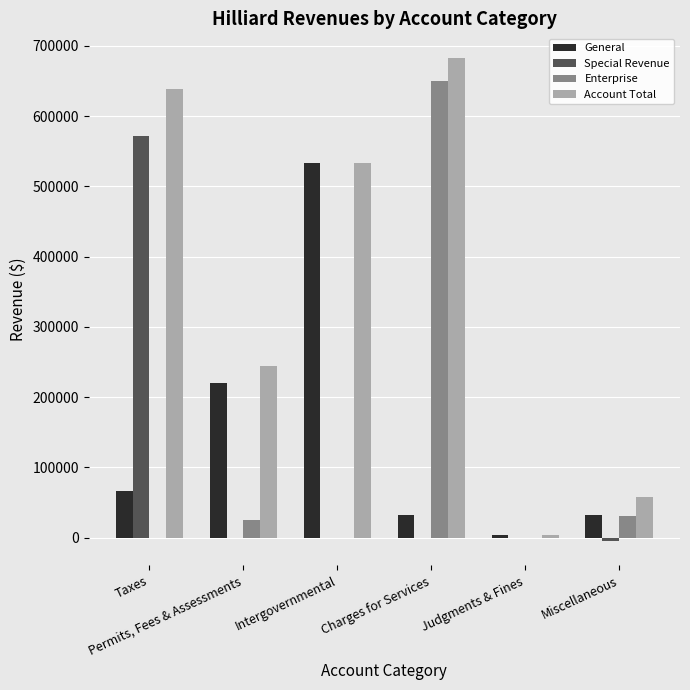

Which series has the largest total across all categories?

Account Total